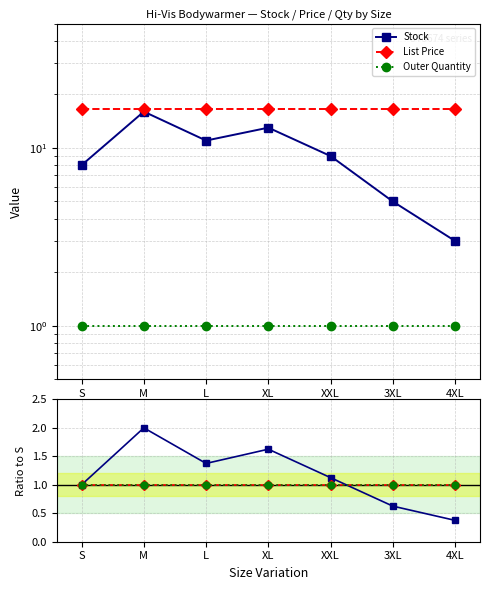

What is the label of the 4th point from the left?

XL